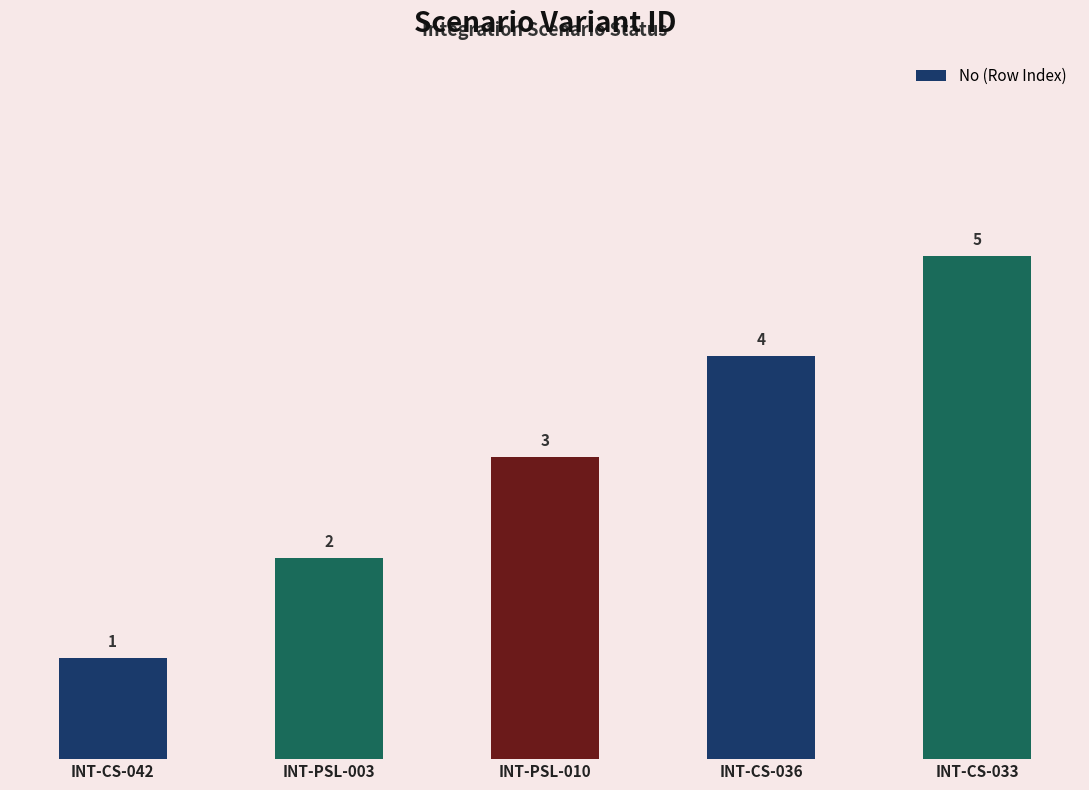

The value at INT-CS-033 is 3. True or false?

False